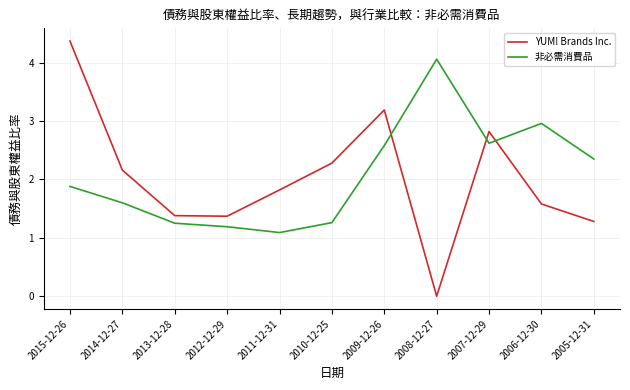

At which label does 非必需消費品 reach its peak?

2008-12-27